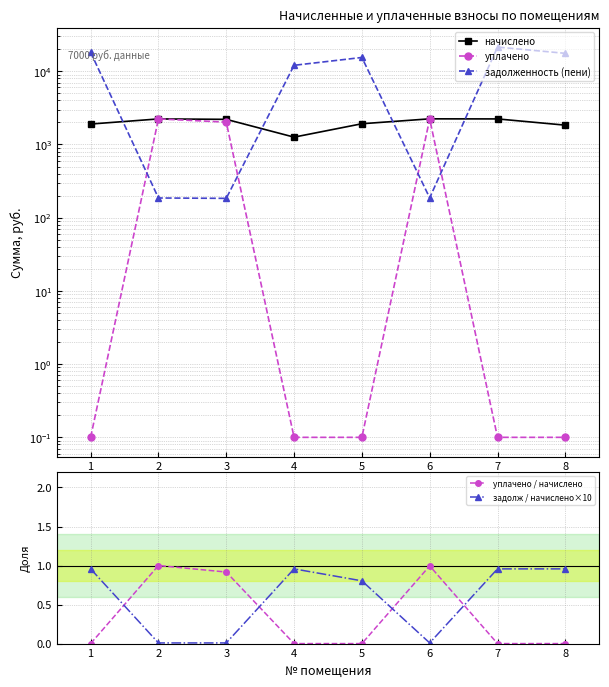

Which has a higher value, 4 or 5?

5